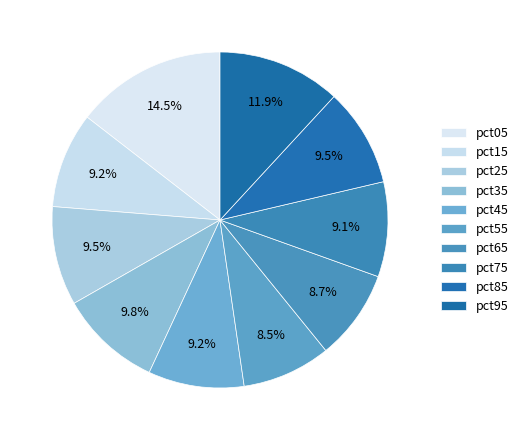

To the nearest percent, what percentage of the pie is pct75?

9%